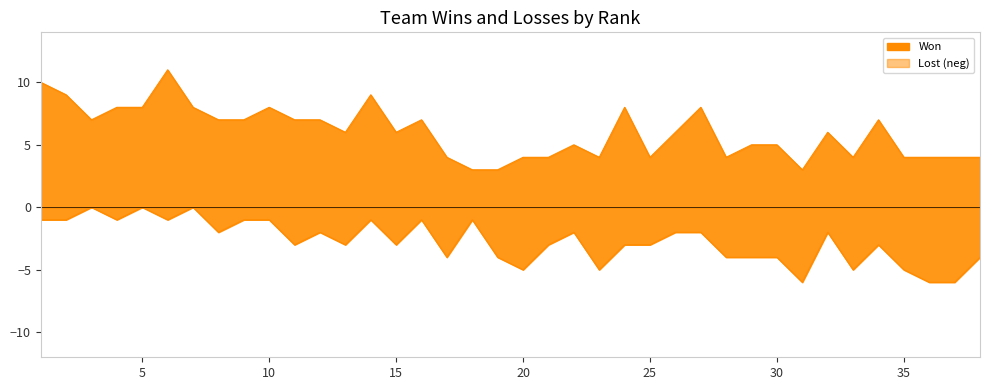

True or false: Won and Lost intersect in this chart.

False